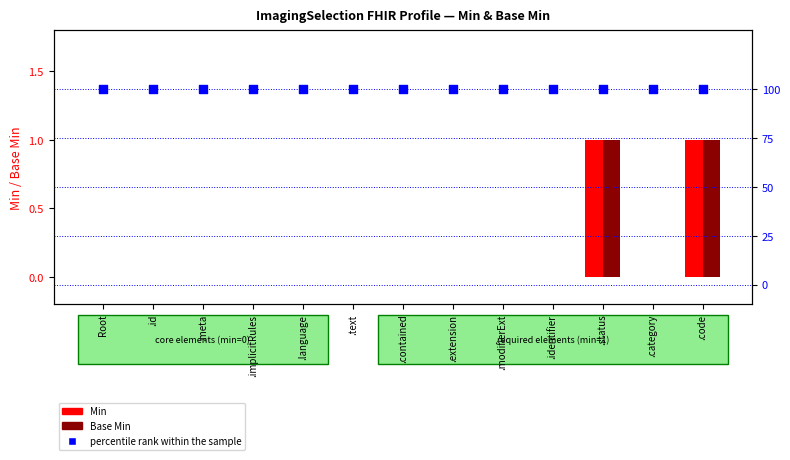

What are all the series names shown in the legend?

Min, Base Min, percentile rank within the sample